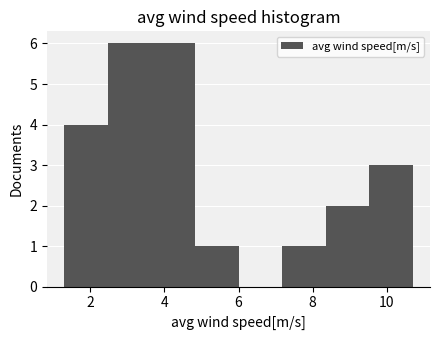

Reading left to right, transcribe this chart: for each bar, give the range it covers on the x-axis and its height. Neither the bar edges nor the heights are printed on the chart, so give them approximately, as read against the axes.

1.4 to 2.4: 4
2.4 to 3.6: 6
3.6 to 4.8: 6
4.8 to 6.0: 1
6.0 to 7.2: 0
7.2 to 8.4: 1
8.4 to 9.6: 2
9.6 to 10.8: 3